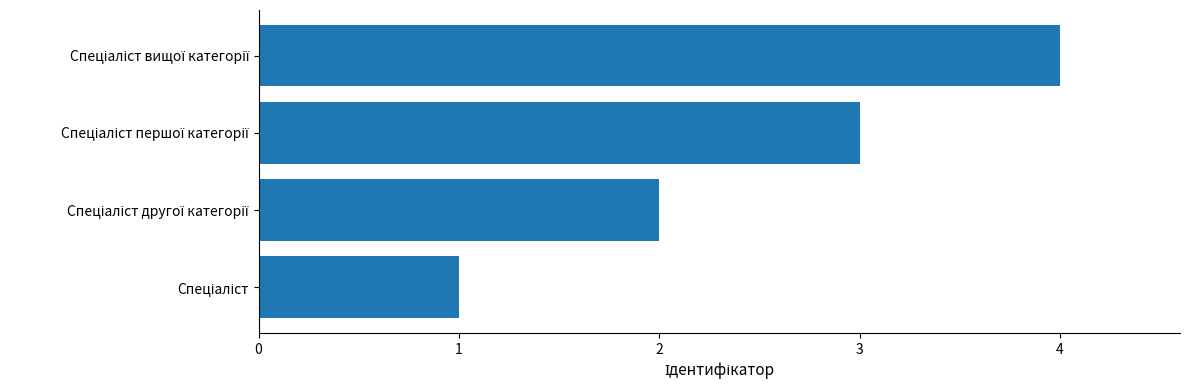

Count the number of categories in the chart.

4